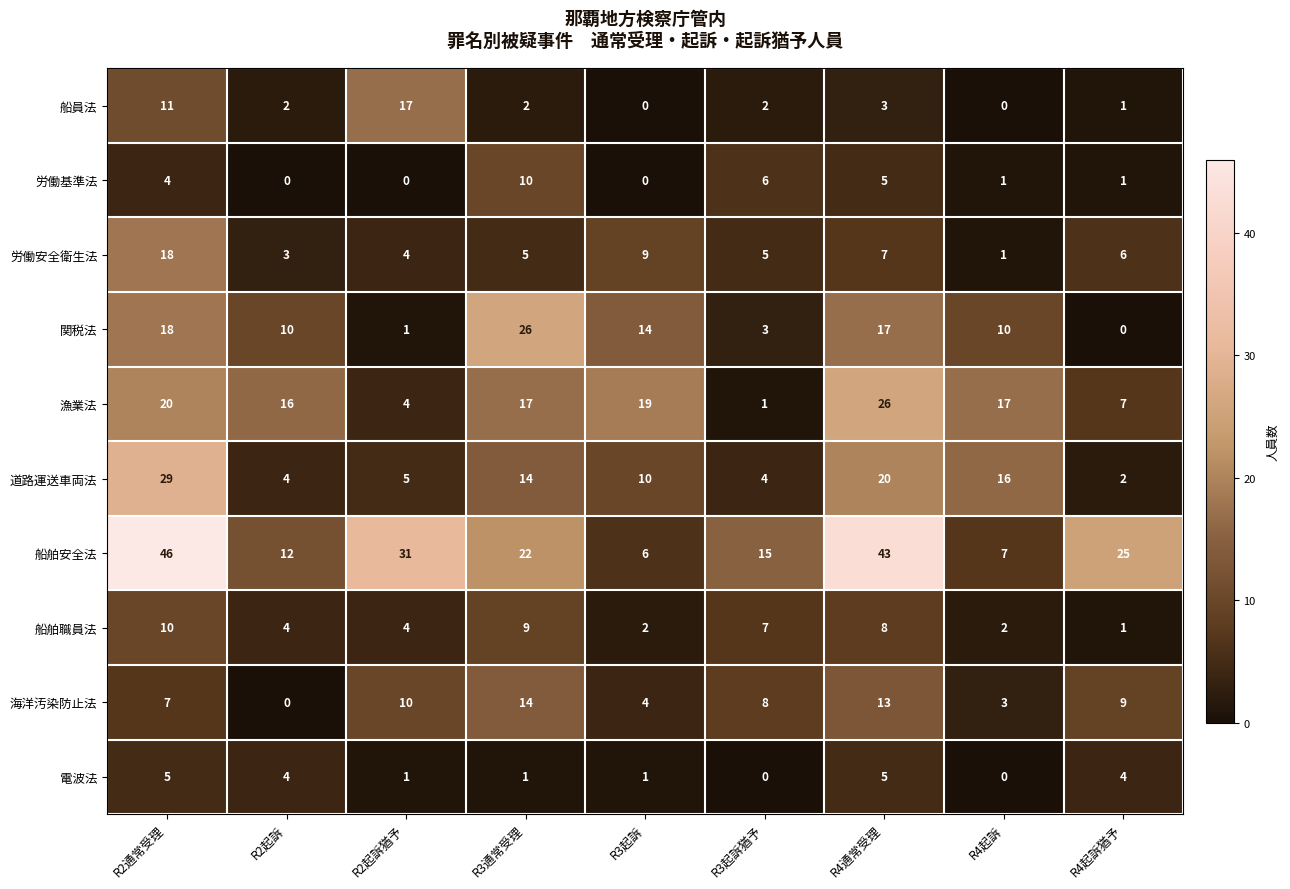

True or false: 電波法 has a value of 0 at R2起訴猶予.

False